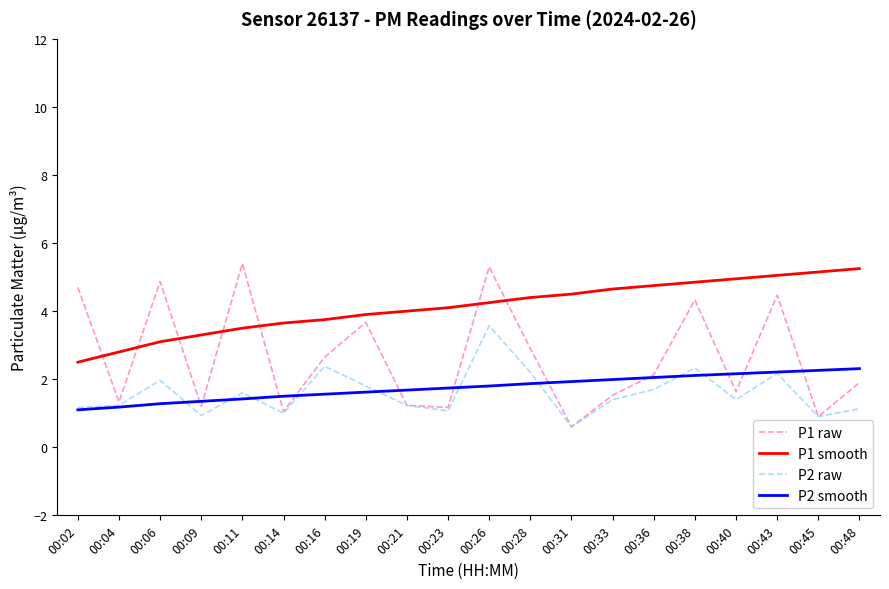

Is it true that P2 raw equals 3.0 at 00:19?

False